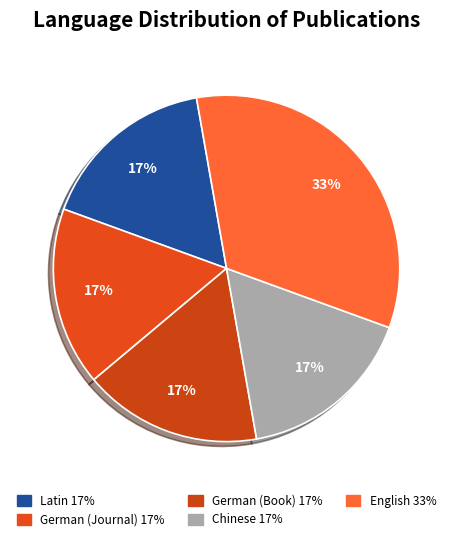

What percentage is the Latin slice, to the nearest percent?

17%